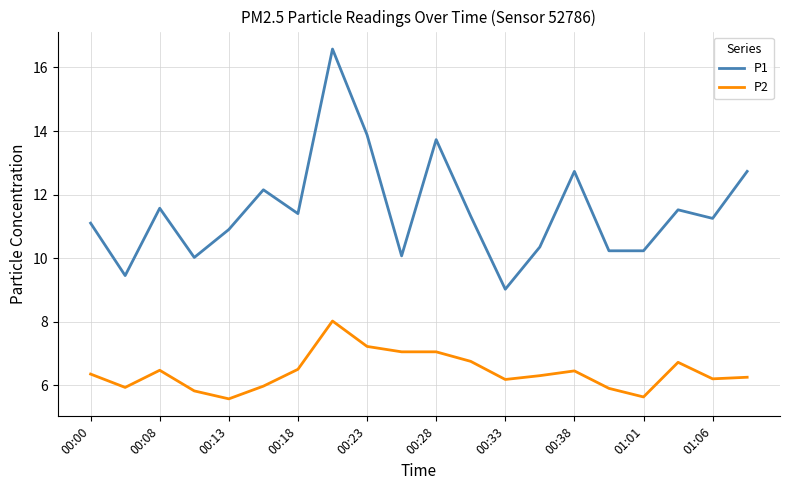

List the series in order of their overall mean, highest first.

P1, P2